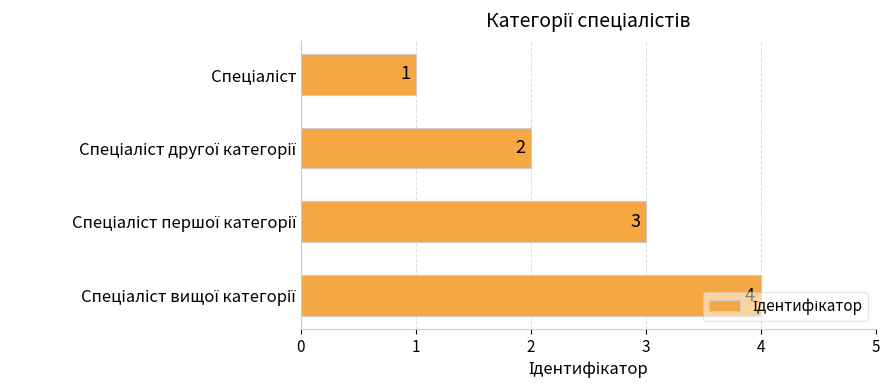

What is the maximum value shown in the chart?

4